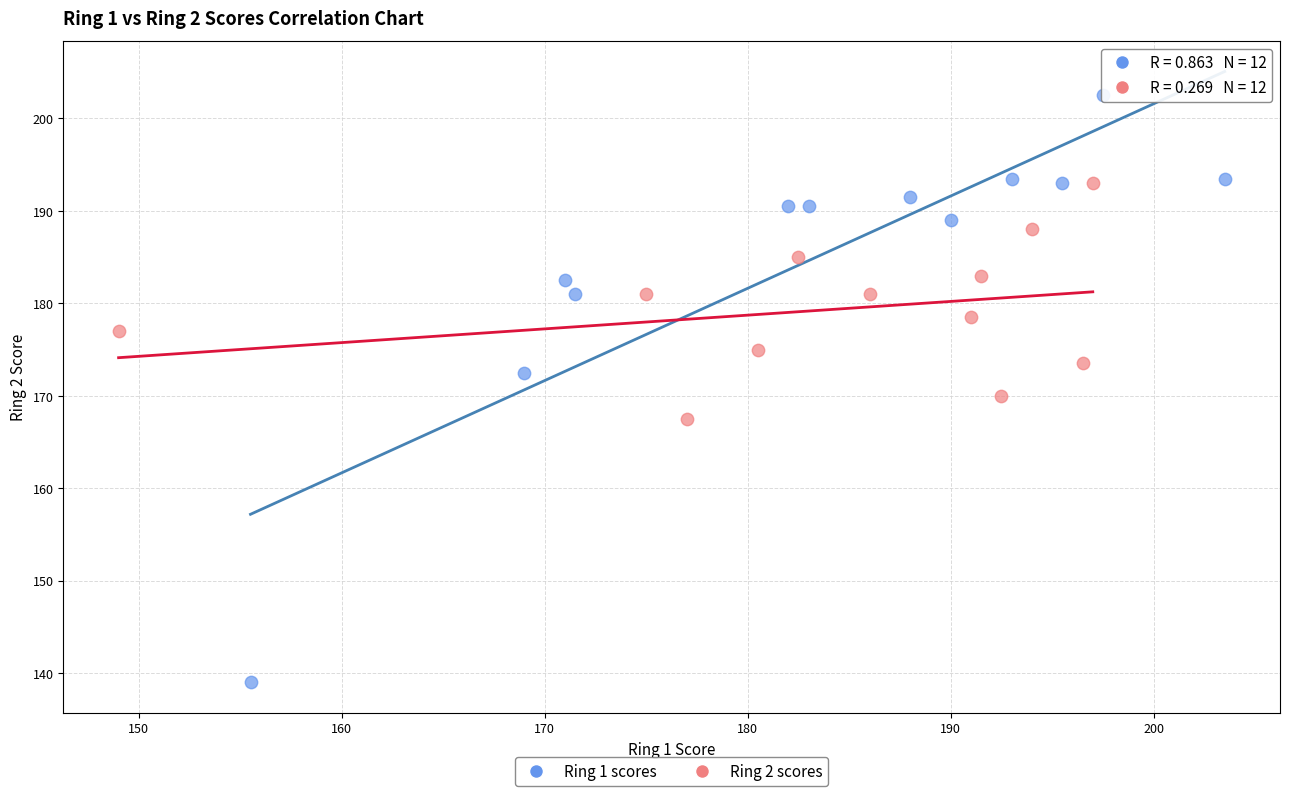

Which series has the widest spread of Y values?

Ring 1 scores